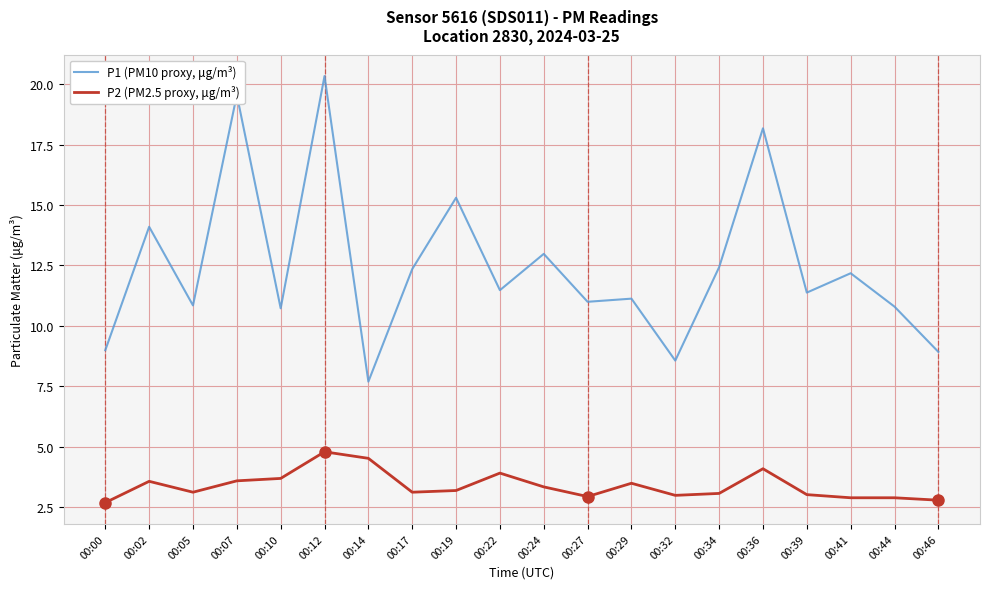

At which category does the chart reach its peak across all series?

00:12